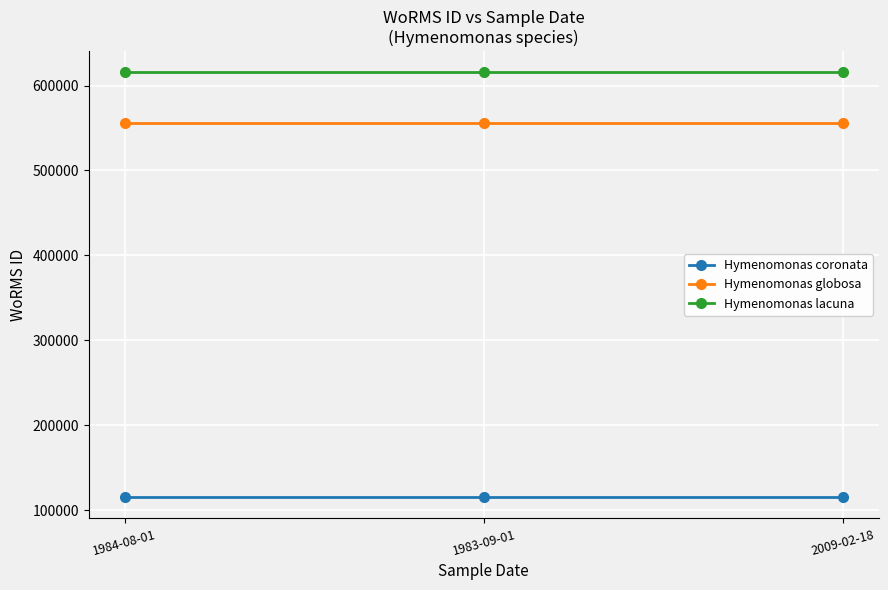

Reading left to right, extract all data points from this chart.

Hymenomonas coronata: 115087	115087	115087
Hymenomonas globosa: 555940	555940	555940
Hymenomonas lacuna: 615418	615418	615418